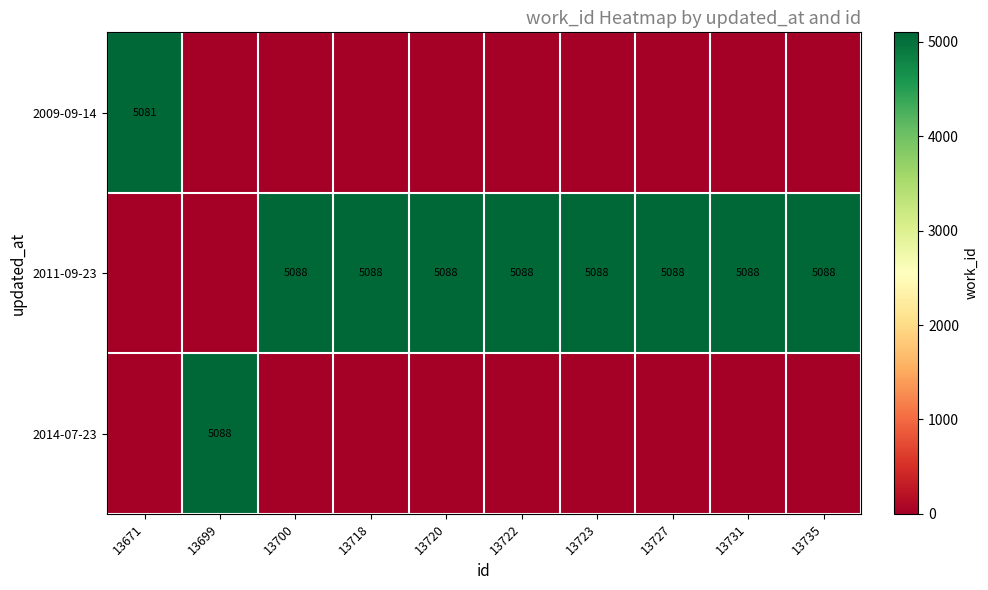

The 2014-07-23 series shows 3204 at 13699. True or false?

False